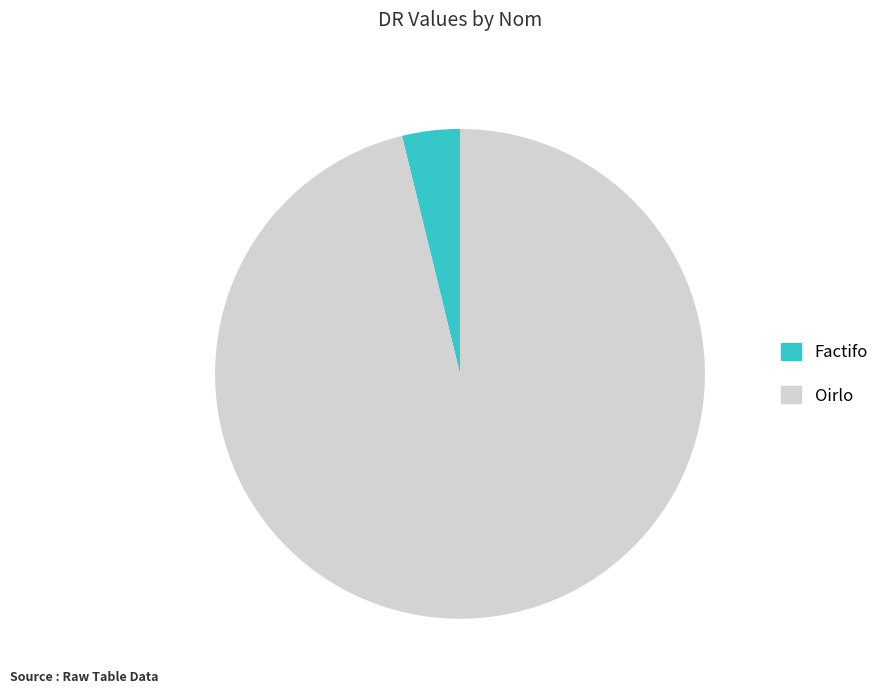

Which slice is the largest?

Oirlo